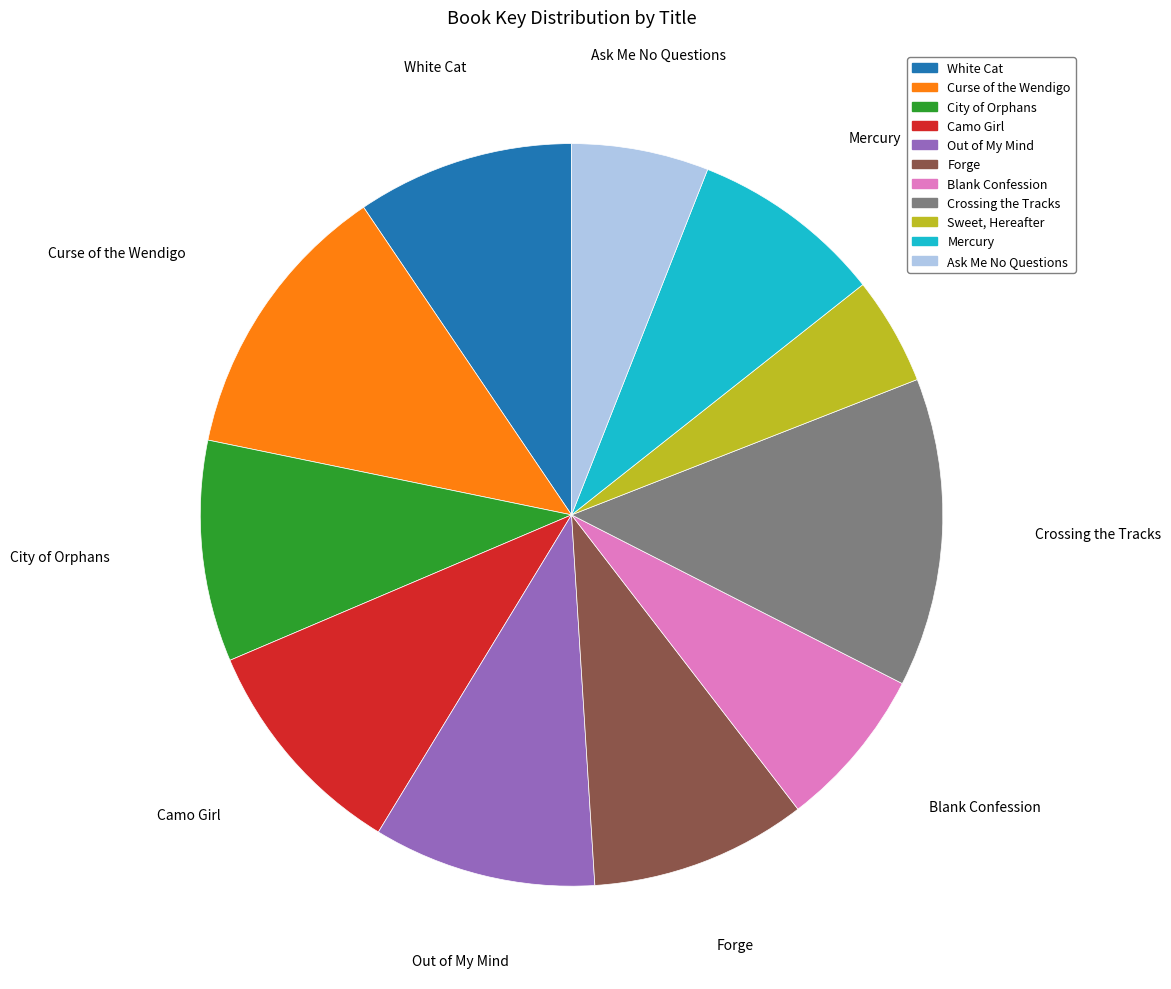

What is the ratio of the value at Camo Girl to the value at Ask Me No Questions?

1.7